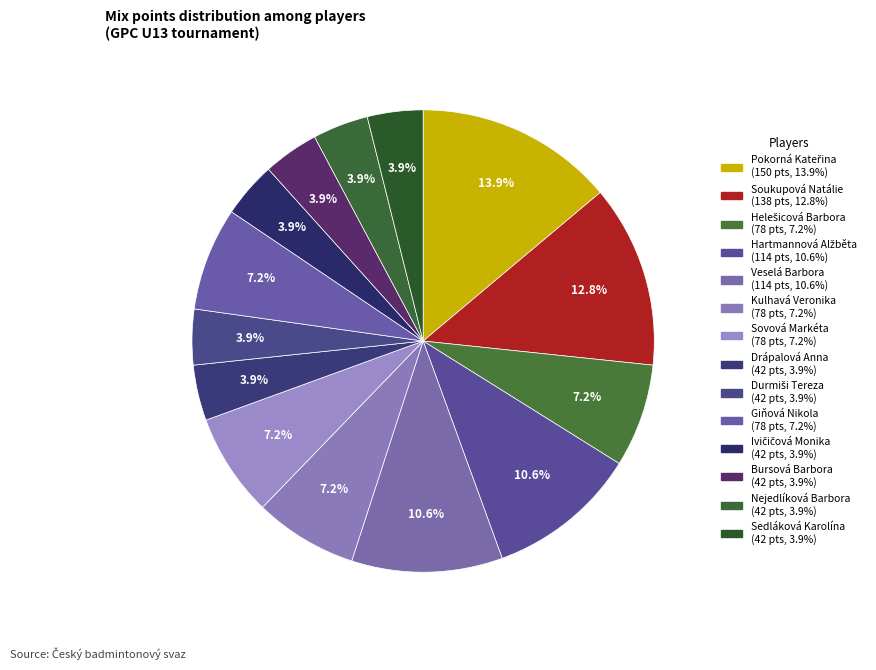

Is Sedláková Karolína the majority of the pie?

No